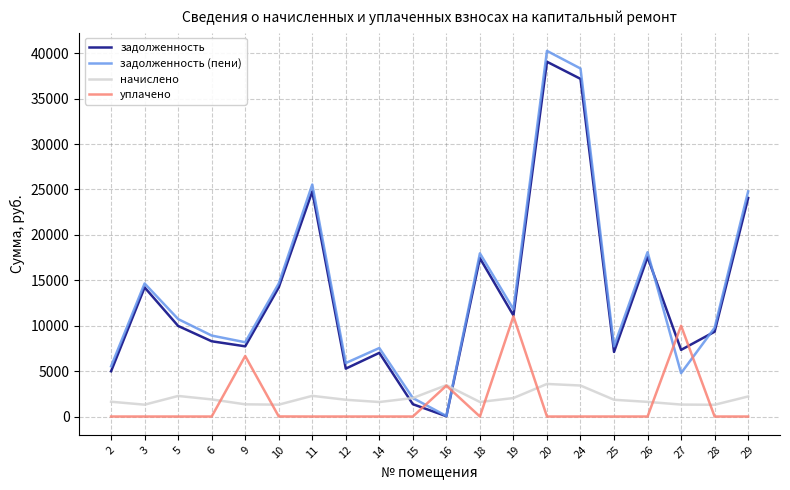

The value of задолженность (пени) at 29 is 7586.6. True or false?

False